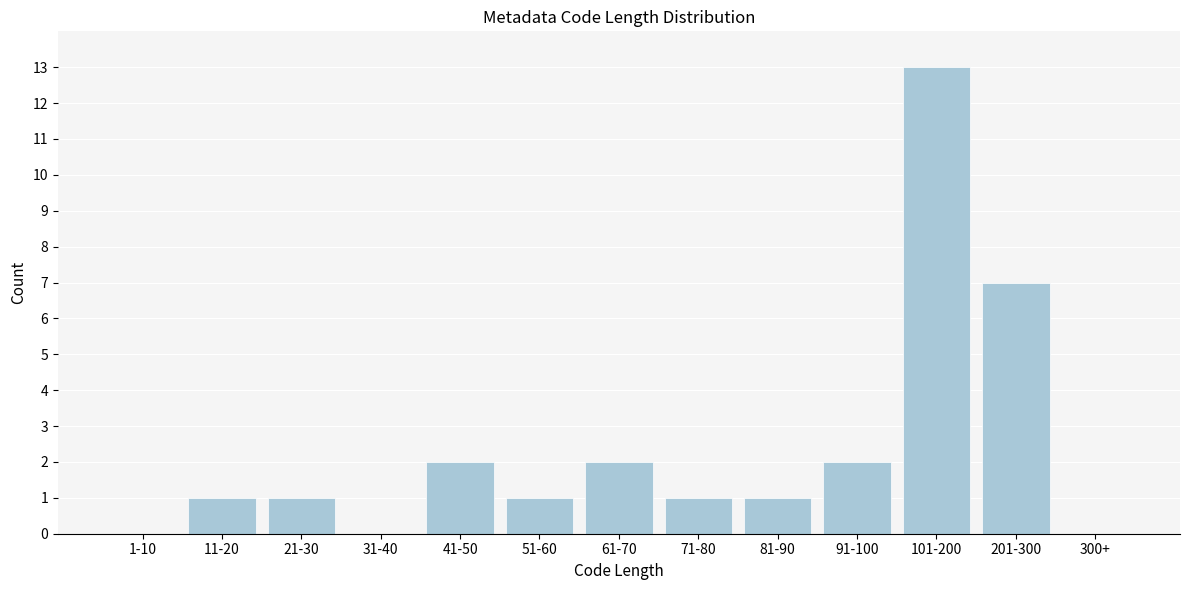

Reading left to right, what are all the values shown in this chart?

1-10=0	11-20=1	21-30=1	31-40=0	41-50=2	51-60=1	61-70=2	71-80=1	81-90=1	91-100=2	101-200=13	201-300=7	300+=0